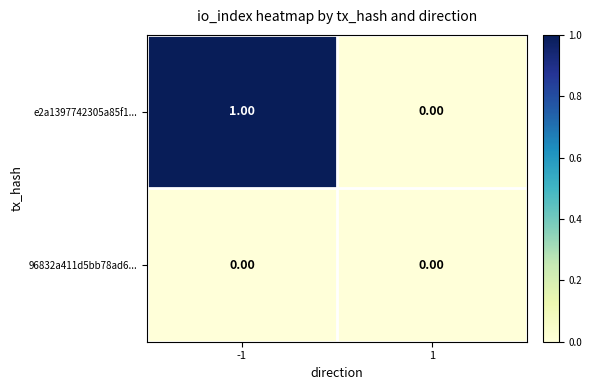

List the series in order of their overall mean, lowest first.

96832a411d5bb78ad6..., e2a1397742305a85f1...